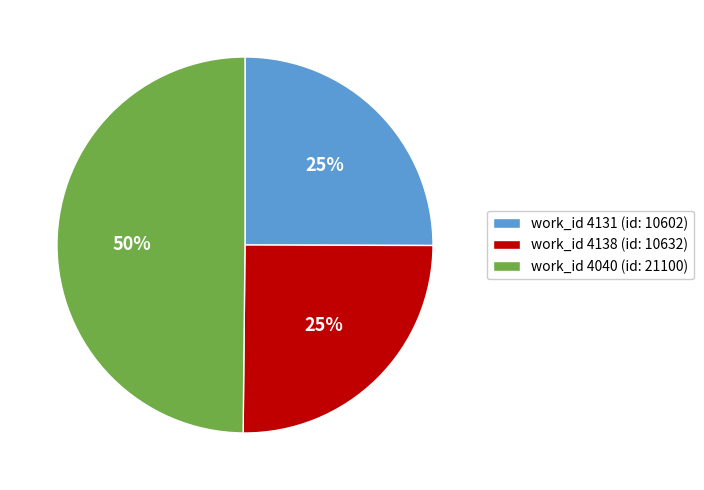

True or false: work_id 4138 (id: 10632) accounts for 15% of the total.

False